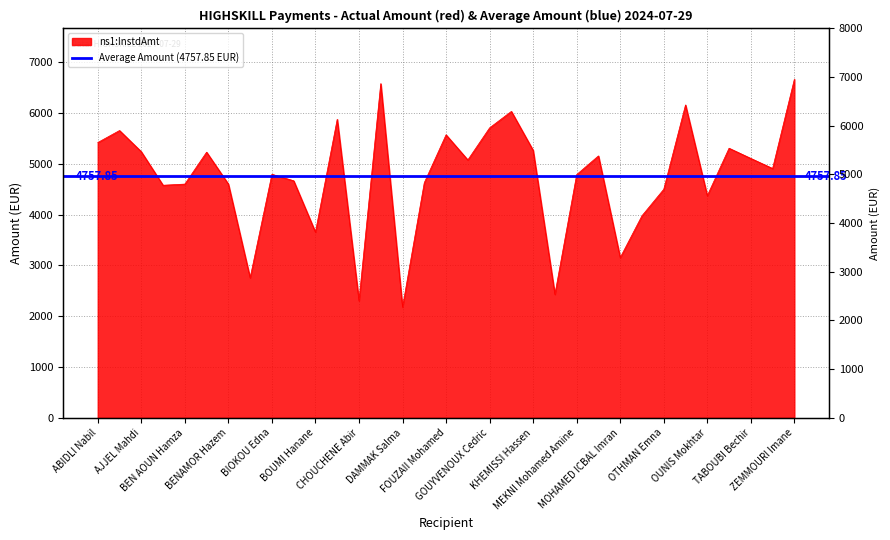

Does the chart have visible grid lines?

Yes